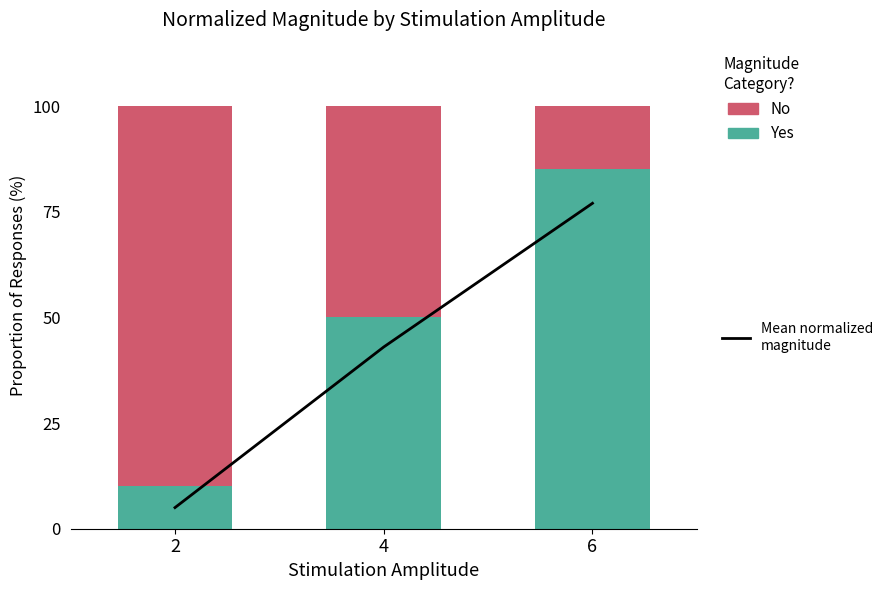

How many Yes values are between 10 and 85?

3